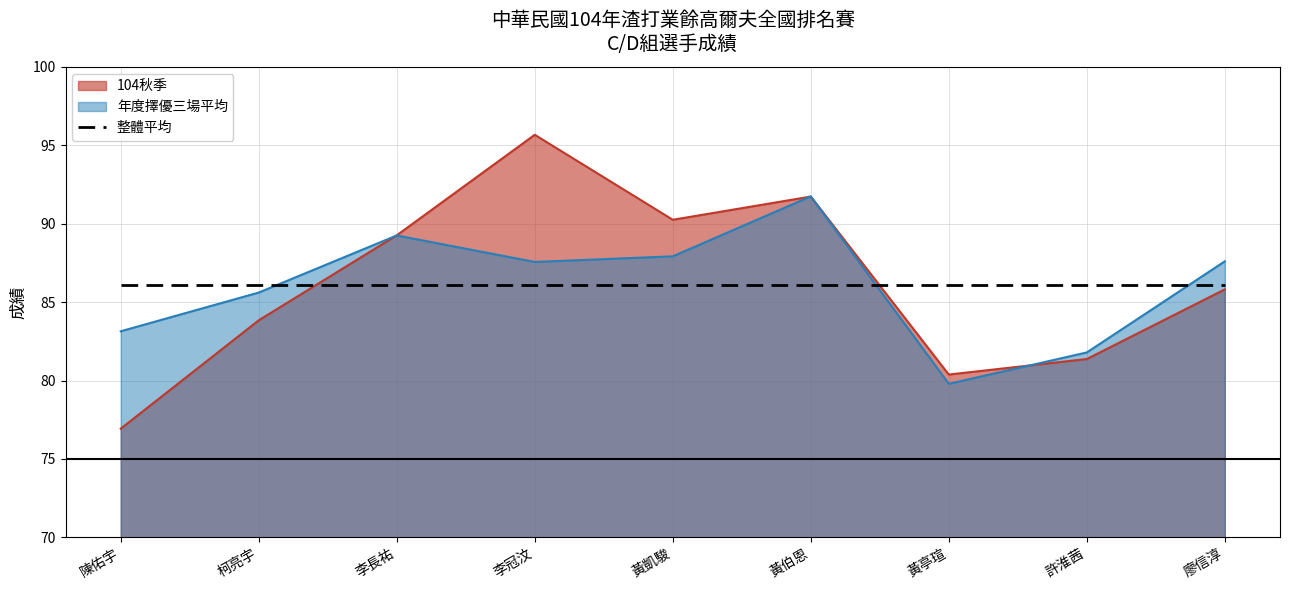

What is the difference between the 年度擇優三場平均 values at 柯亮宇 and 許淮茜?

3.8